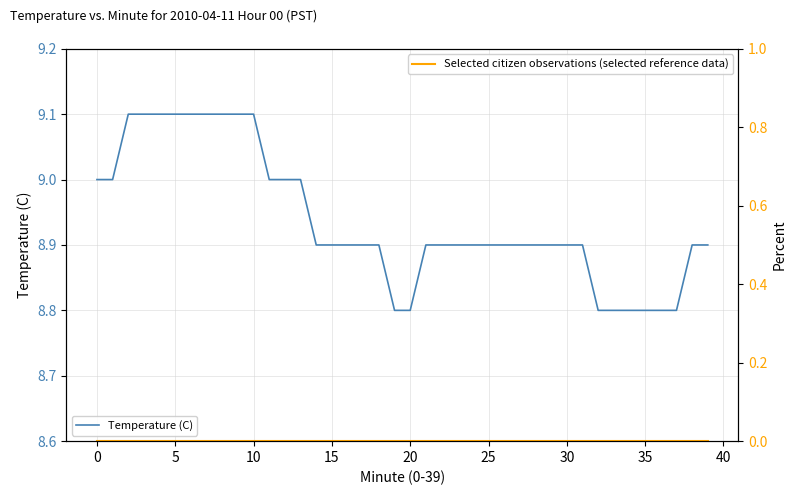

True or false: Temperature (C) has more than 1 interior local peaks.

False